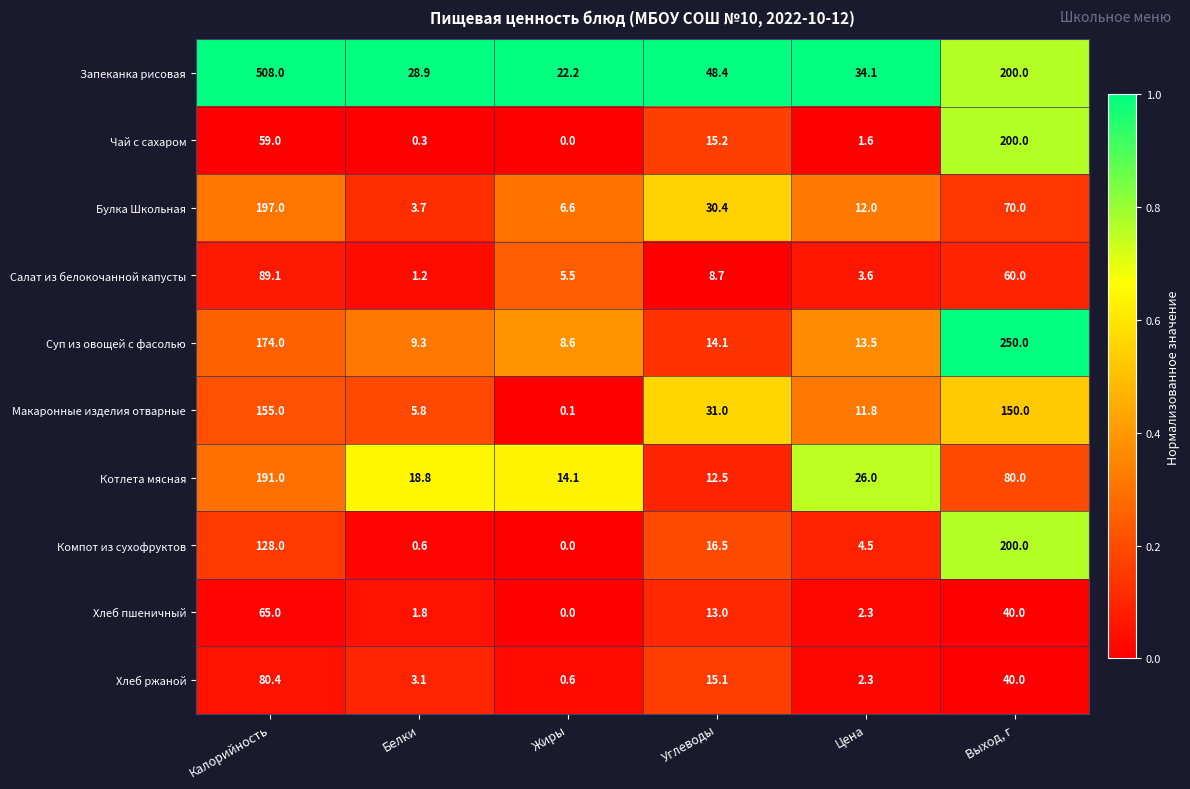

At which category is the sum across all series the highest?

Калорийность